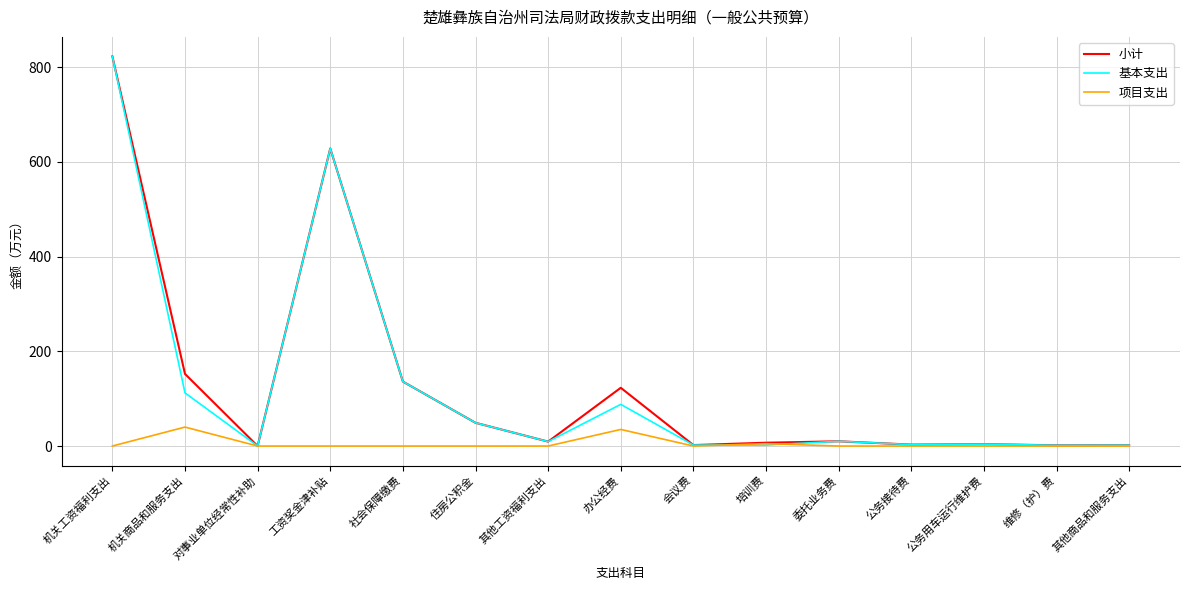

Where is the first local maximum for 小计?

工资奖金津补贴